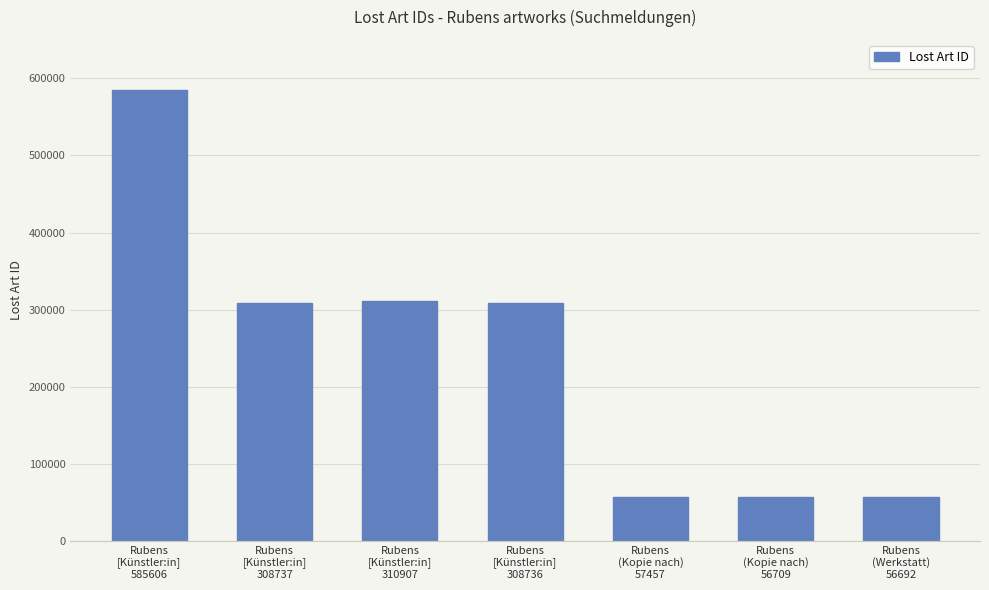

How many data points are less than 308736?

3